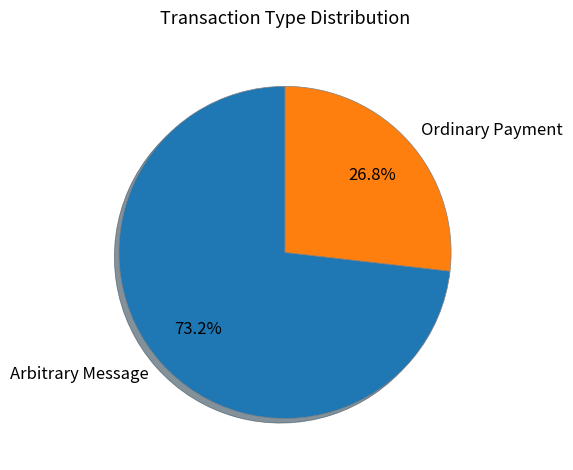

What is the smallest slice in the pie chart?

Ordinary Payment